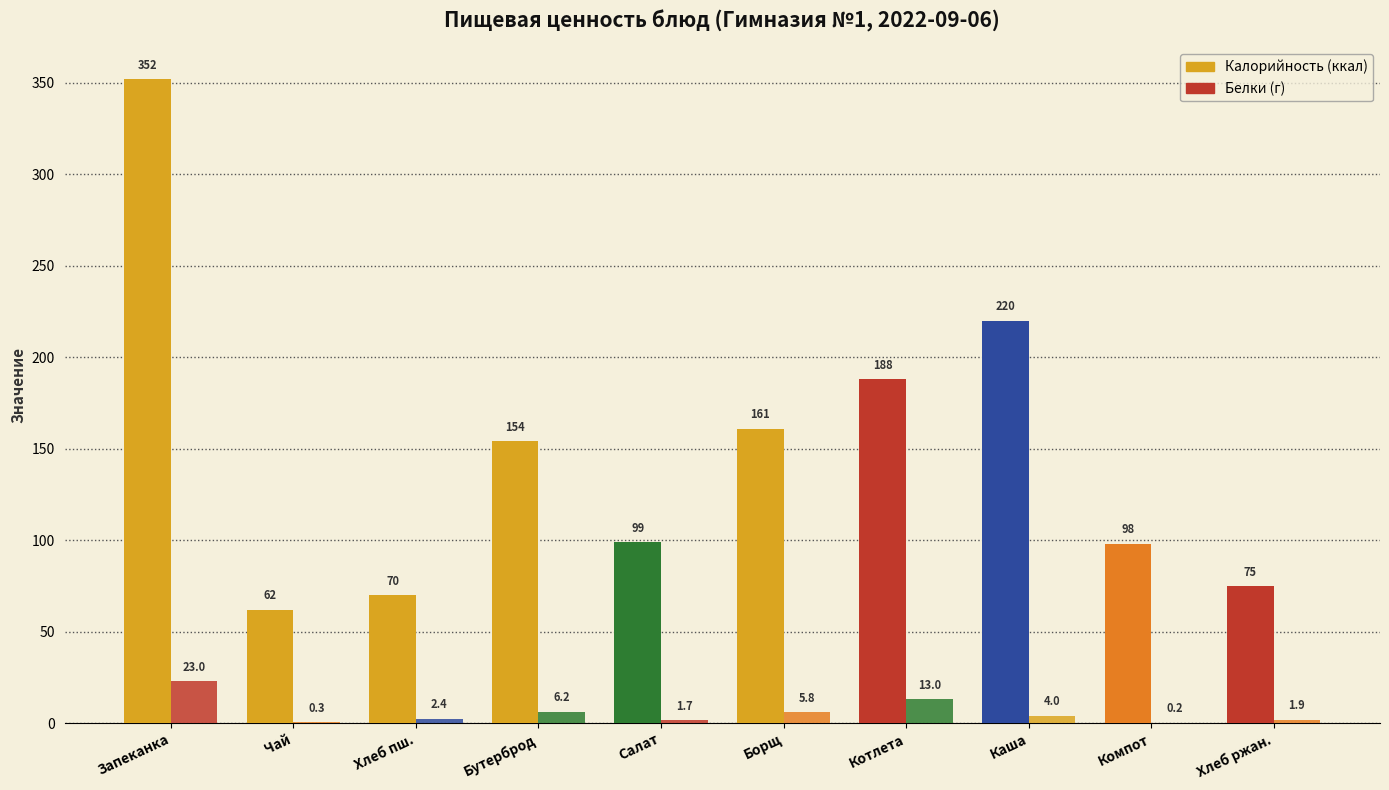

What is the spread (max minus min) of values at Хлеб пш.?

67.7